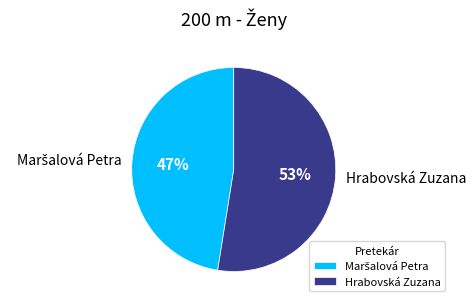

How many slices are in this pie chart?

2